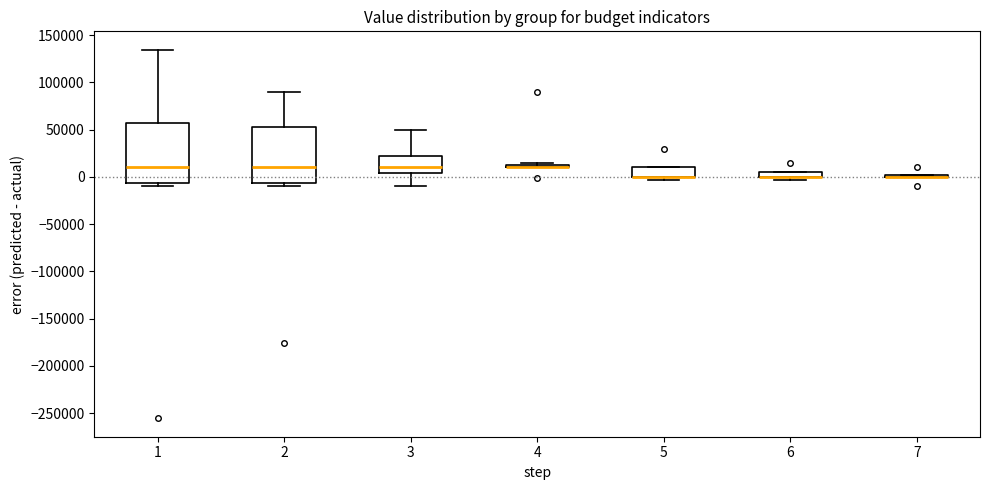

Comparing the boxes themselves (not the whiskers), which one is the tallest?

1